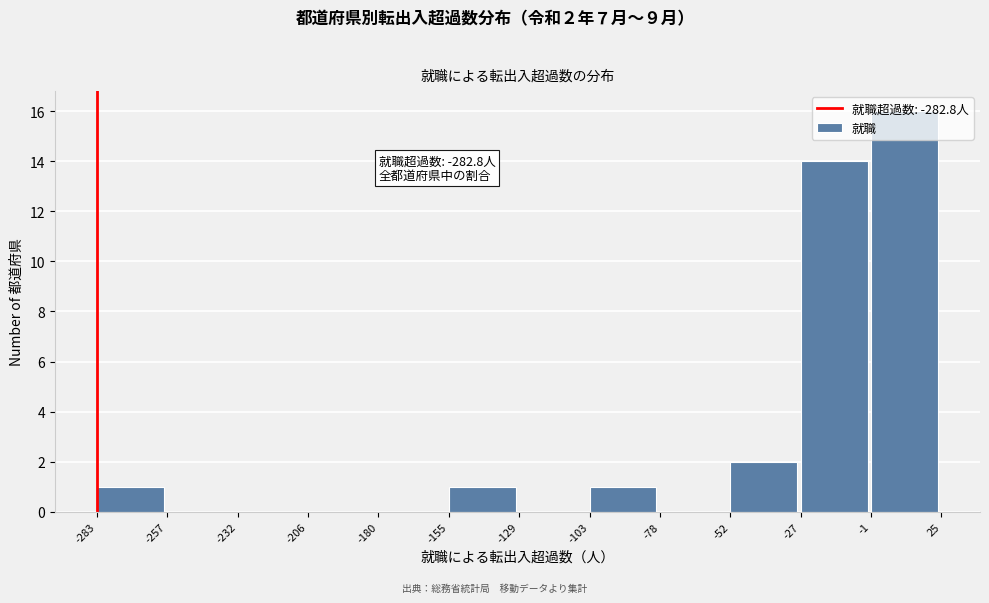

Over which range of the x-axis is the bar tallest?

-1 to 25